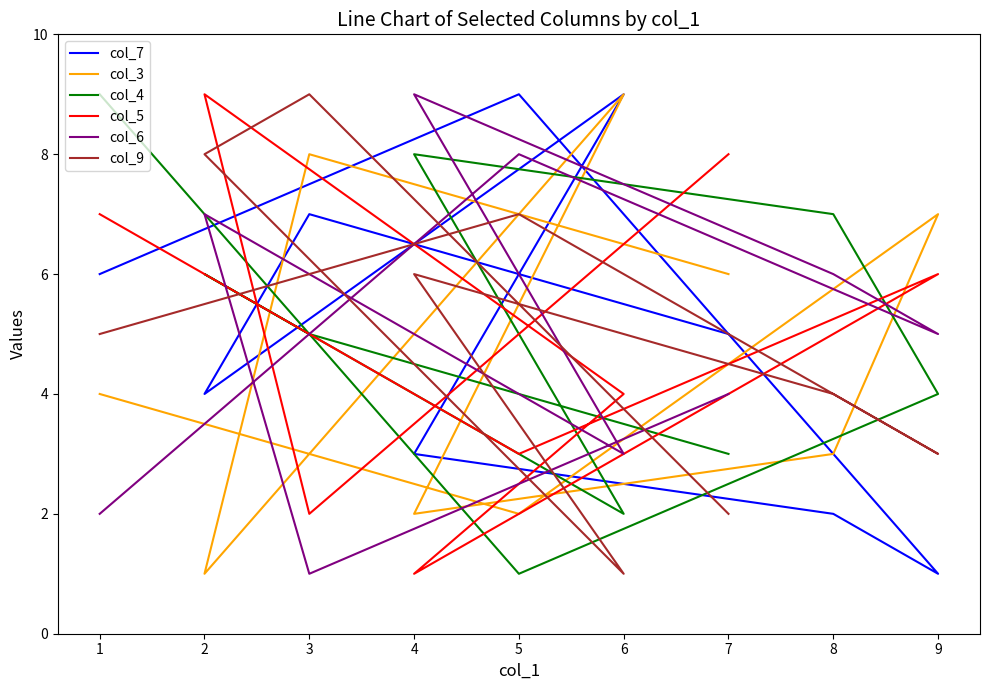

What is the difference between the second highest and minimum values in the col_4 series?

7